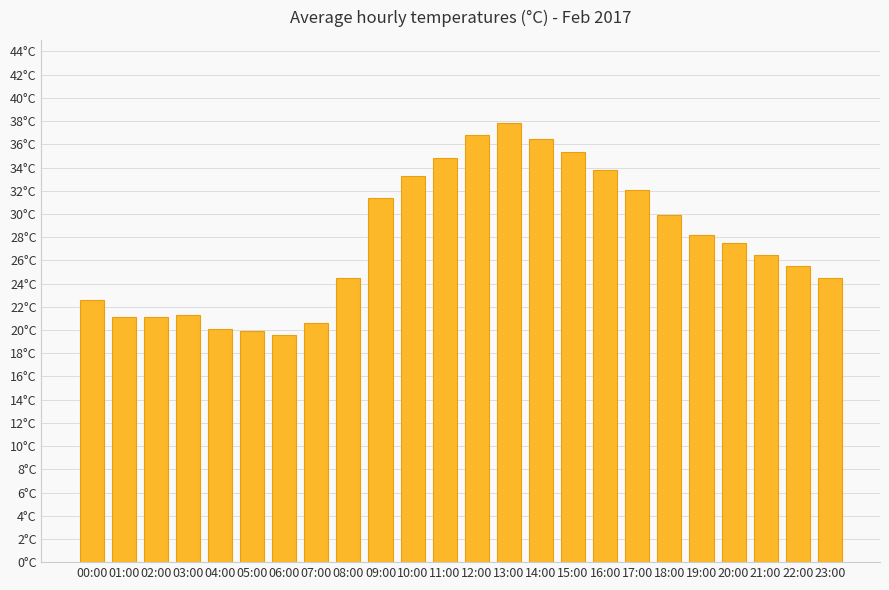

What is the change in value from 18:00 to 21:00?

-3.4